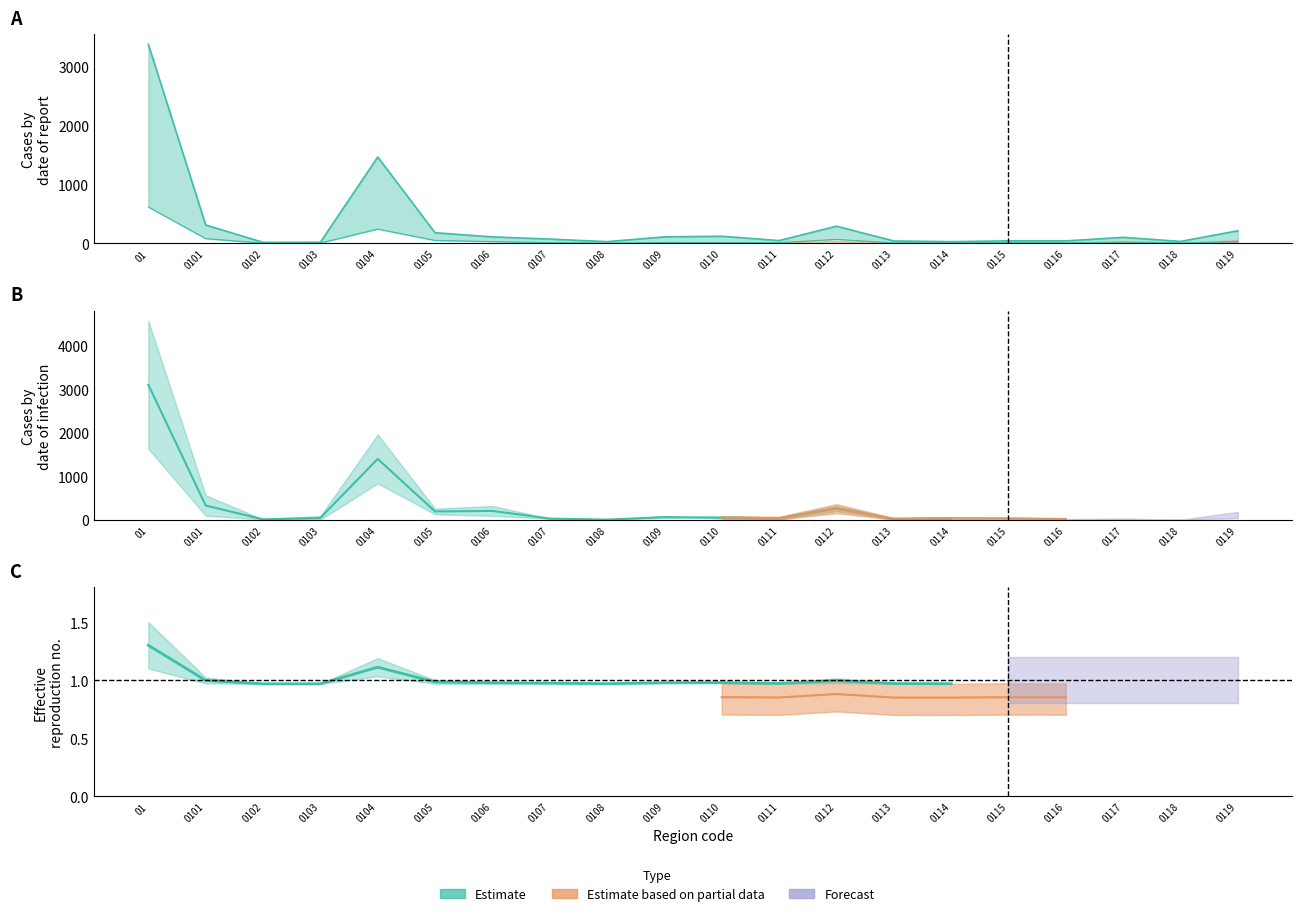

How many lines are shown in the chart?

6